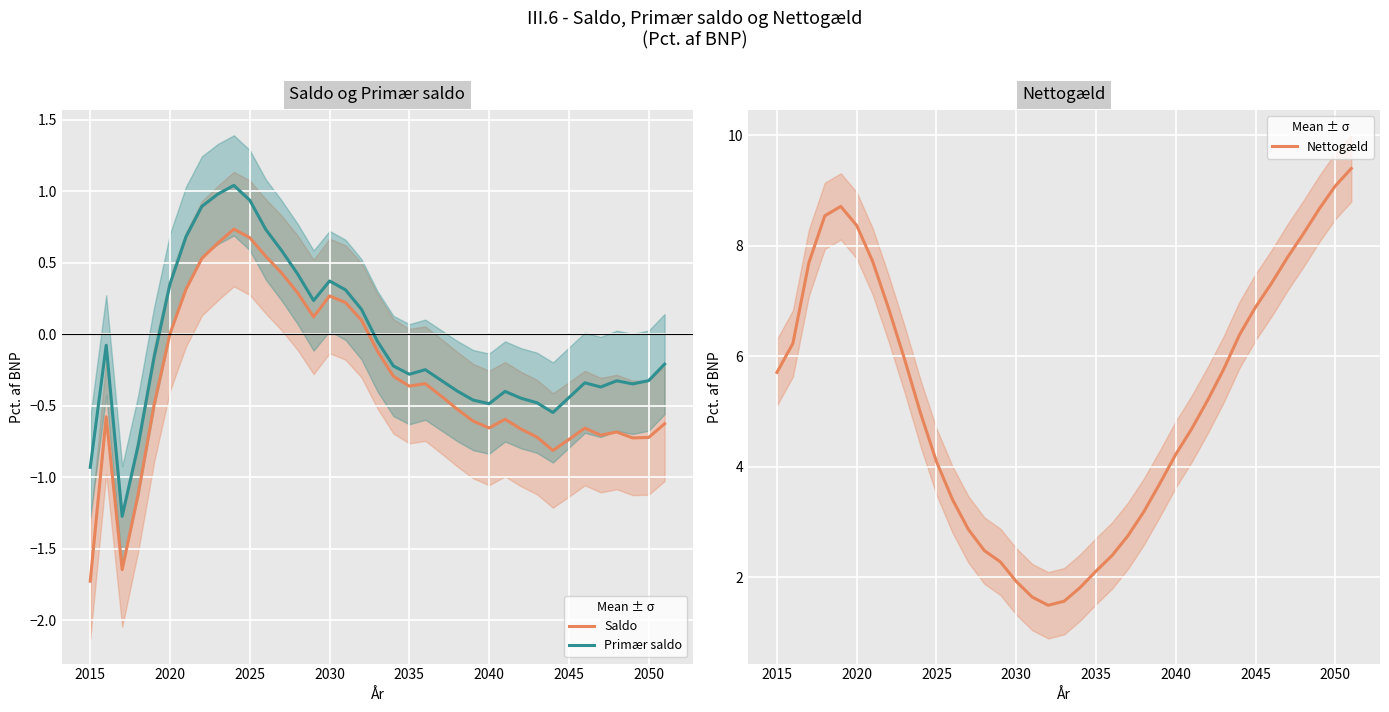

How many data points in Primær saldo are above 0?

13